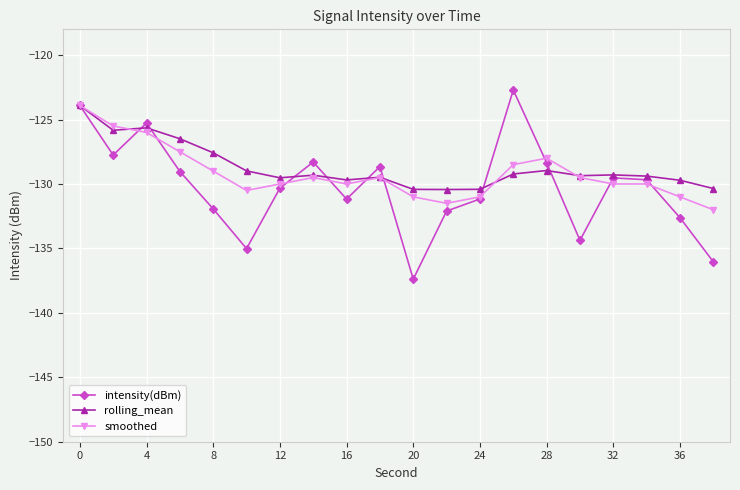

What is the greatest value displayed?

-122.7